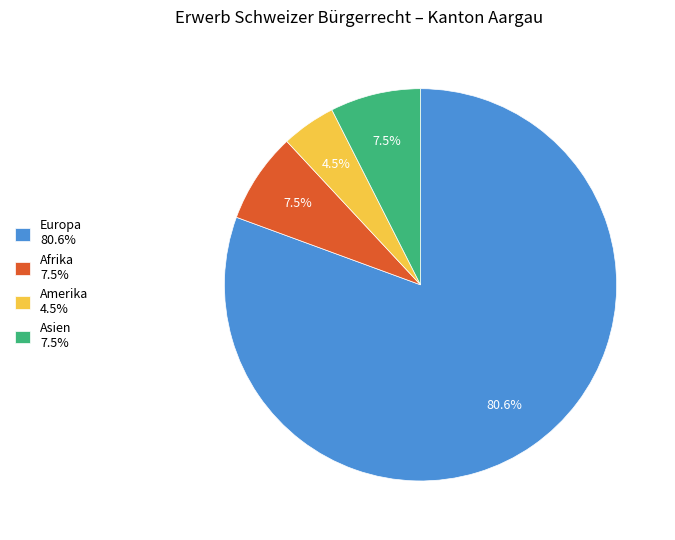

Approximately how many times larger is the value at Asien 7.5% compared to Amerika 4.5%?

1.7